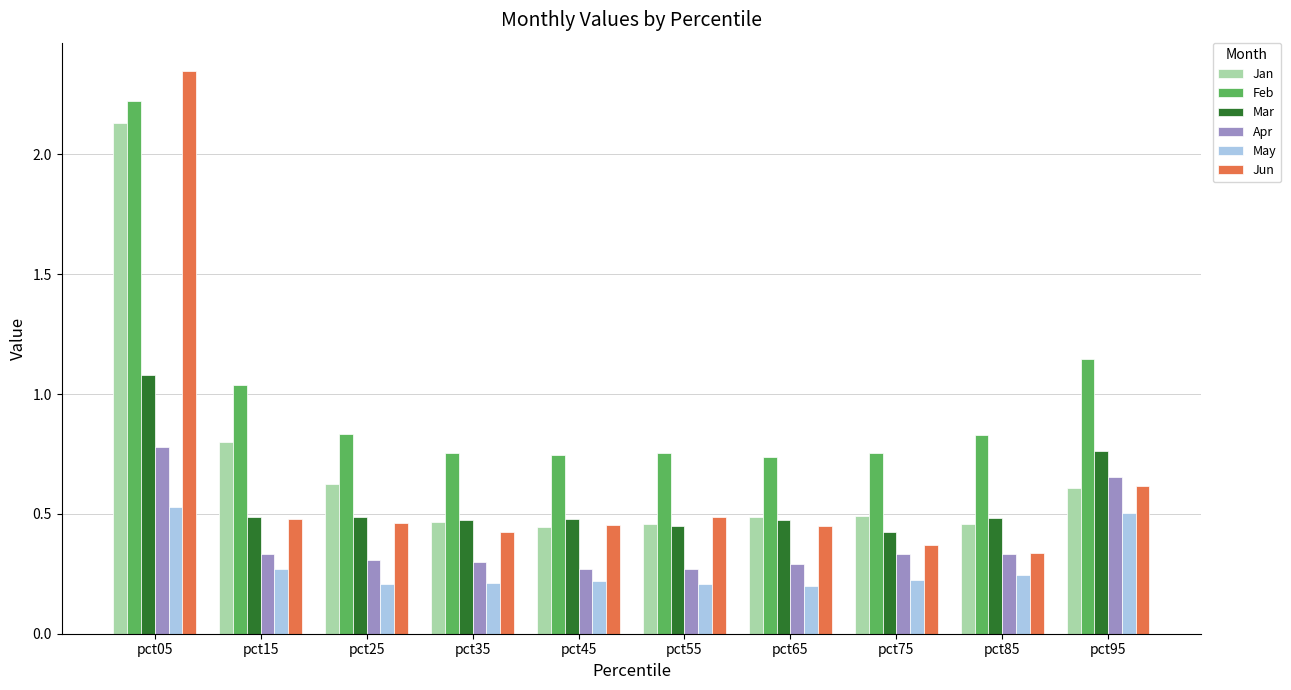

Which label corresponds to the largest value in the chart?

pct05